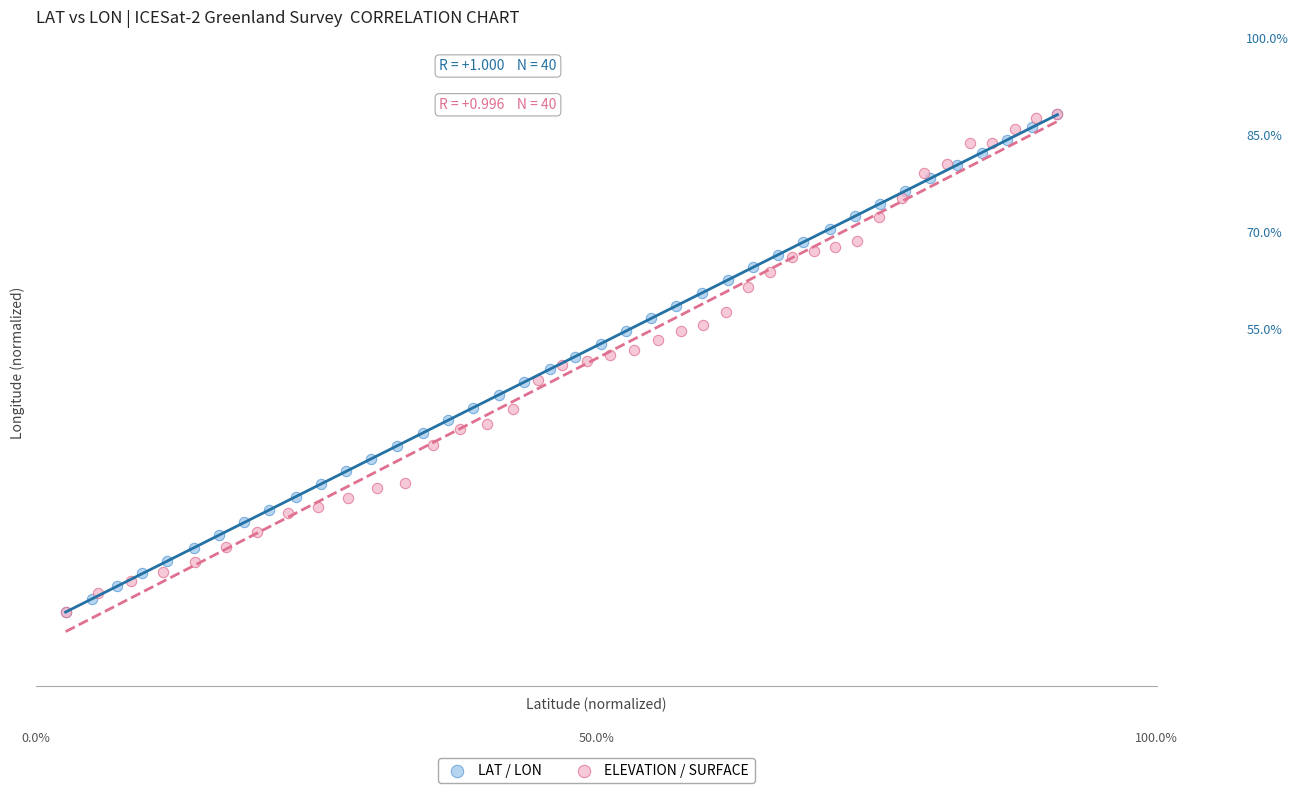

What are all the series names shown in the legend?

LAT / LON, ELEVATION / SURFACE